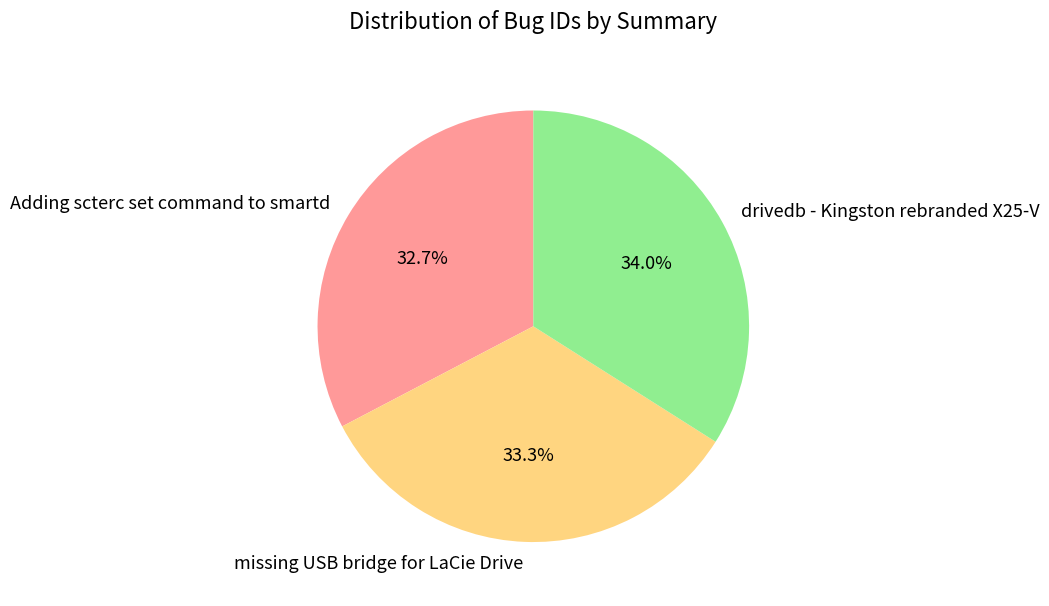

To the nearest percent, what percentage of the pie is drivedb - Kingston rebranded X25-V?

34%